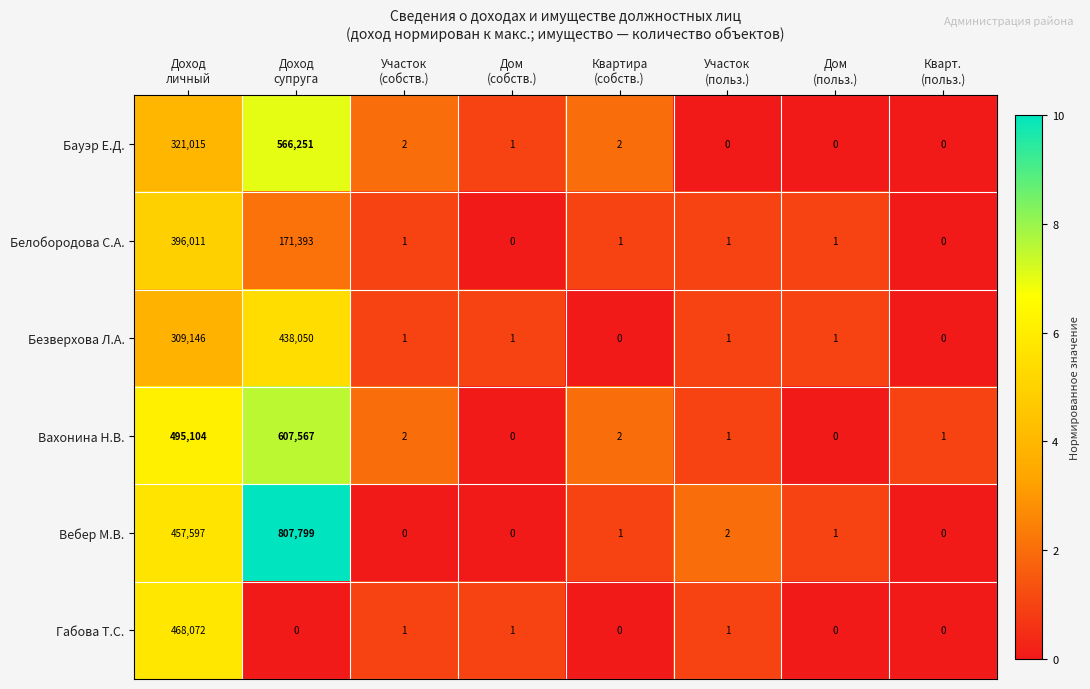

Between Доход
личный and Кварт.
(польз.), which series saw the biggest shift?

Вахонина Н.В.